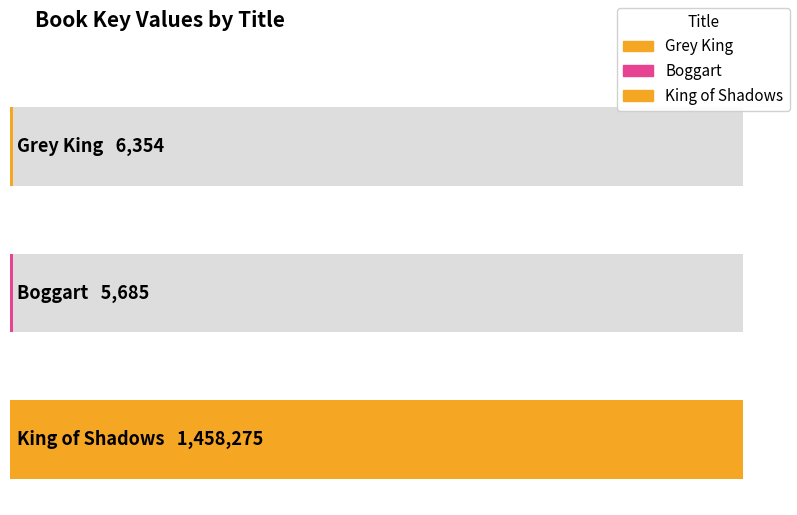

Which label corresponds to the smallest value in the chart?

Boggart